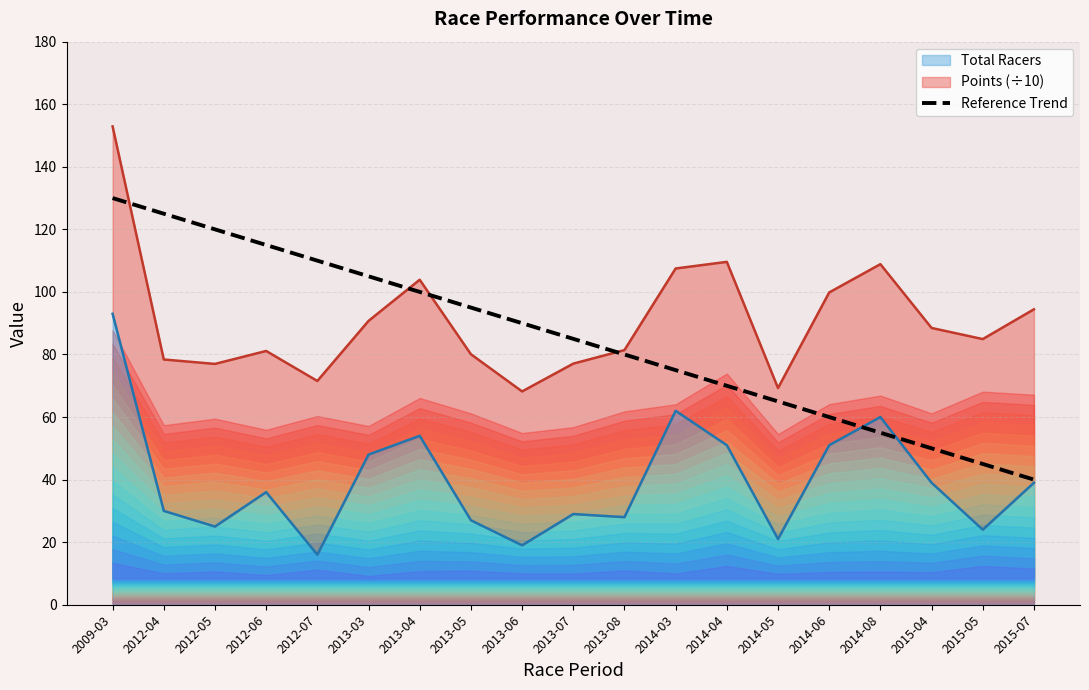

What is the label of the 9th point from the right?

2013-08